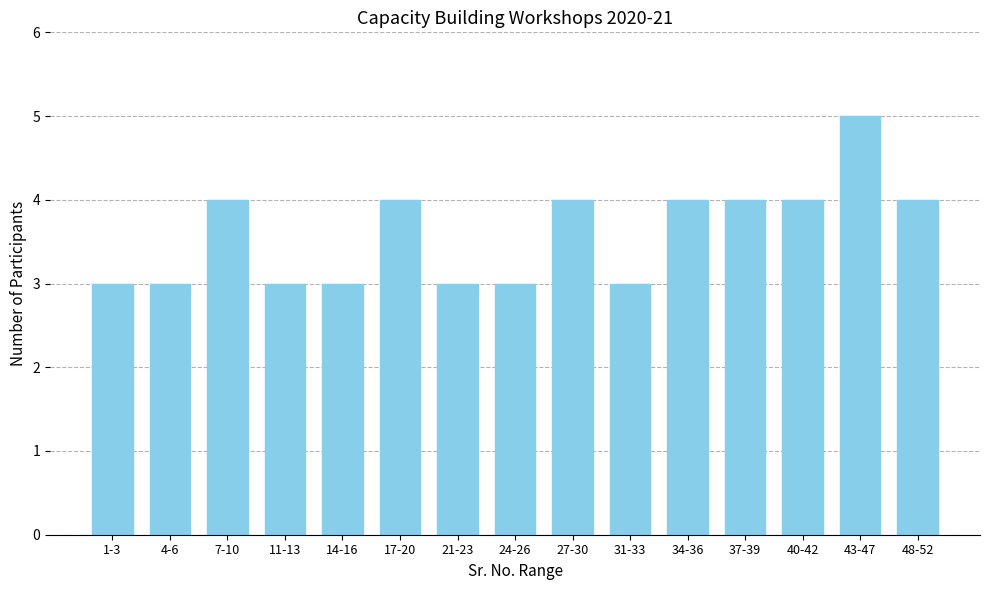

What is the sum of the values at 24-26 and 11-13?

6